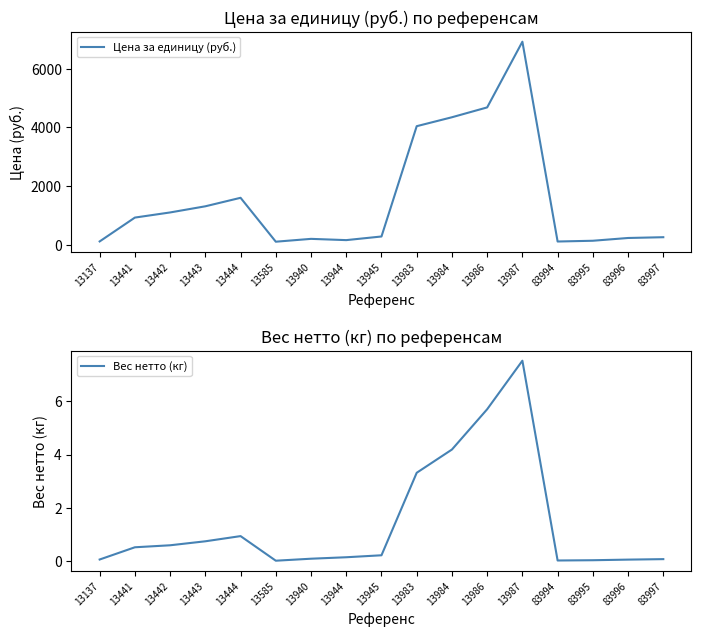

How many data points in Цена за единицу (руб.) are less than 279?

8